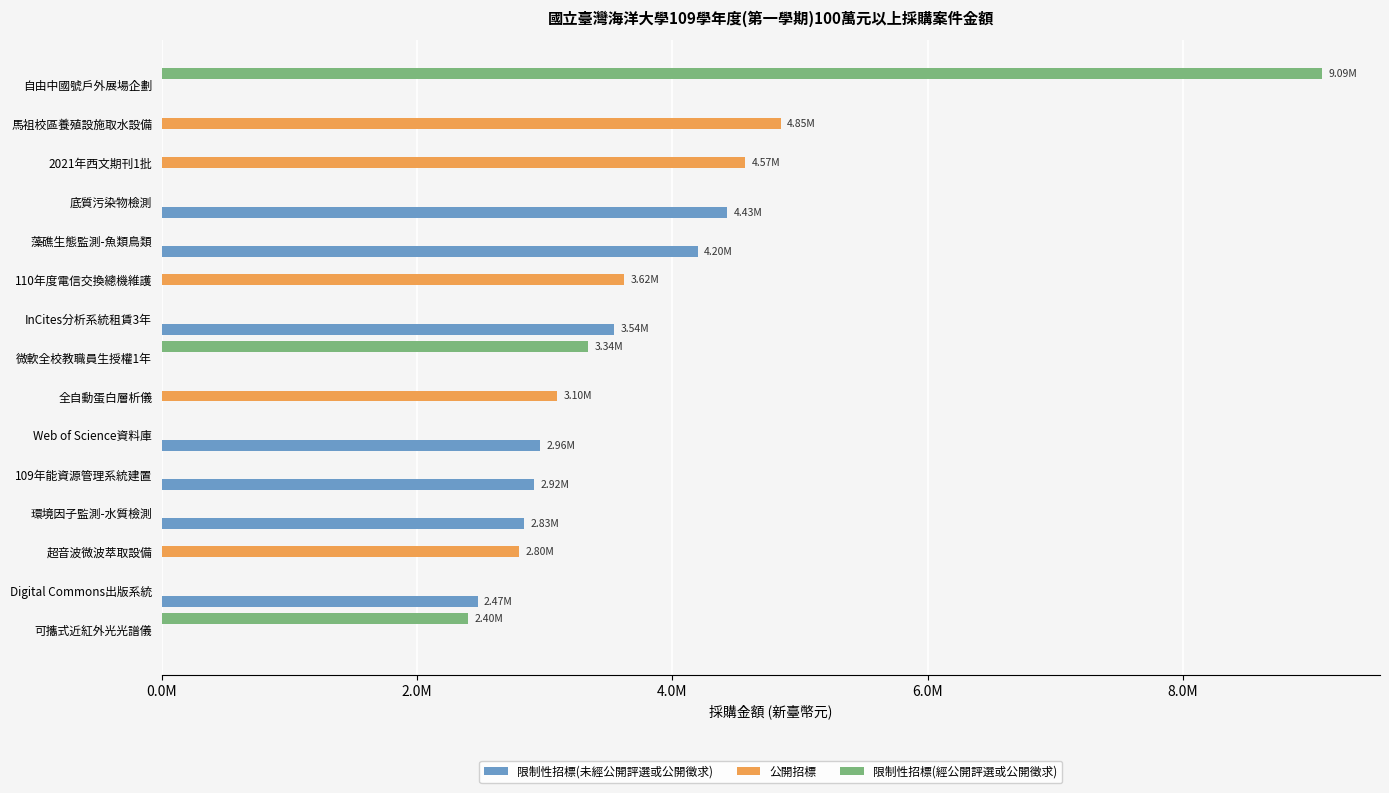

What are all the series names shown in the legend?

限制性招標(未經公開評選或公開徵求), 公開招標, 限制性招標(經公開評選或公開徵求)